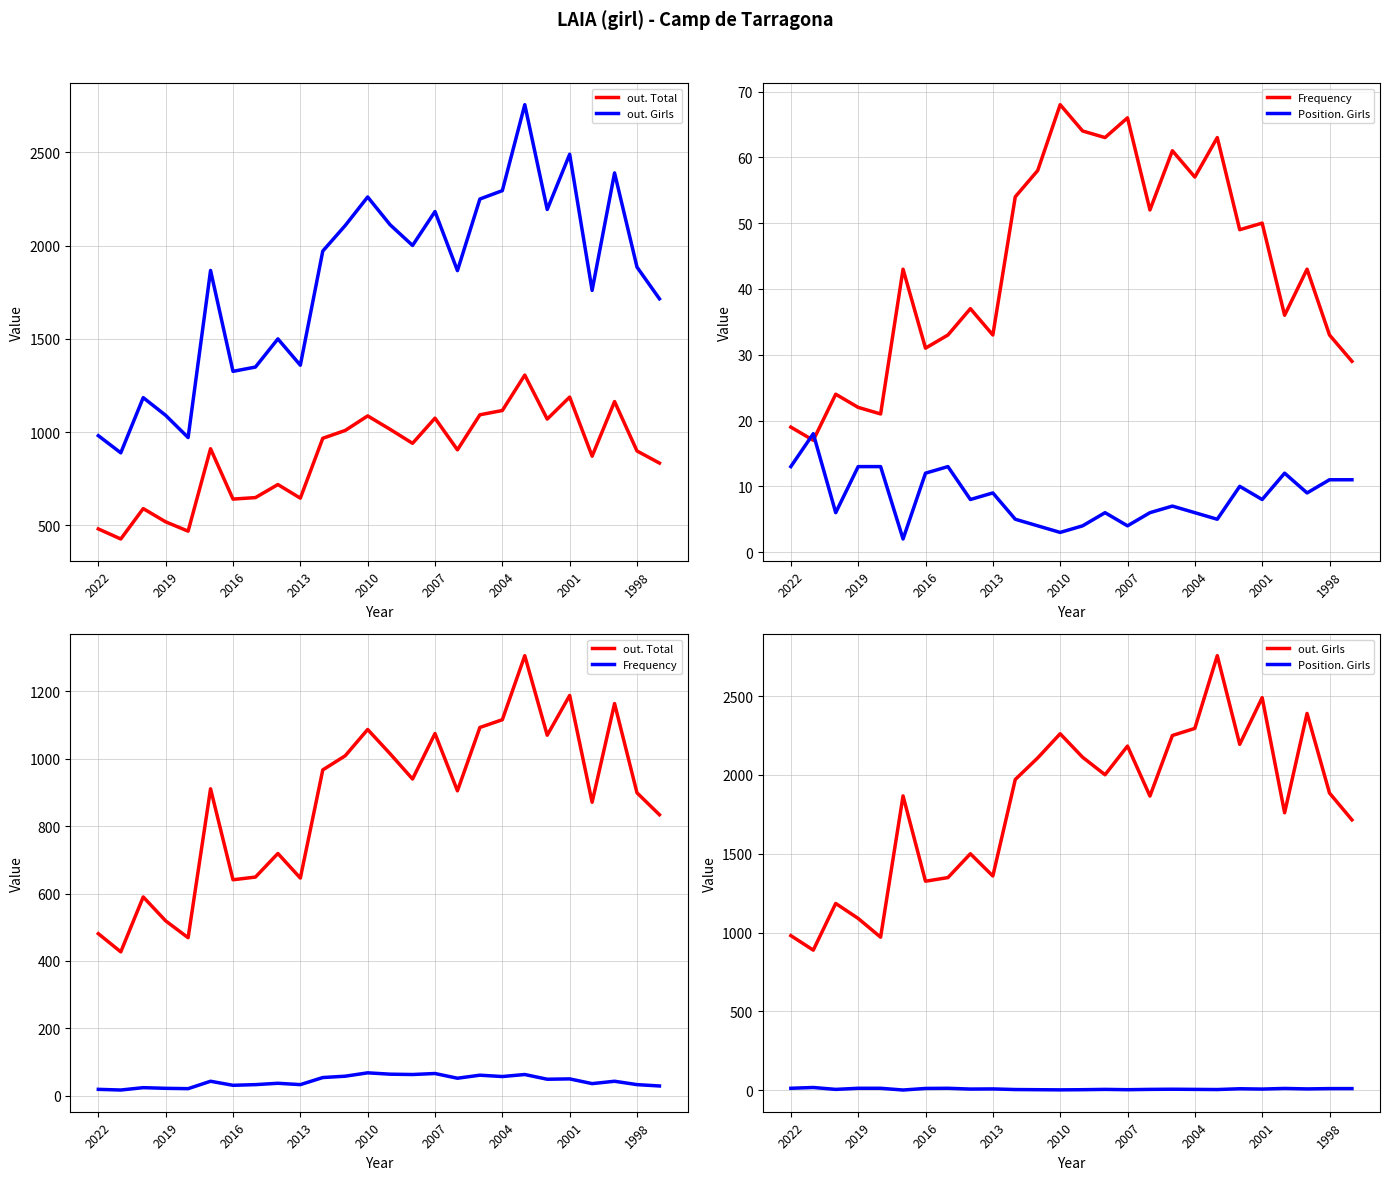

What is the difference between the maximum and minimum values in the Position. Girls series?

16